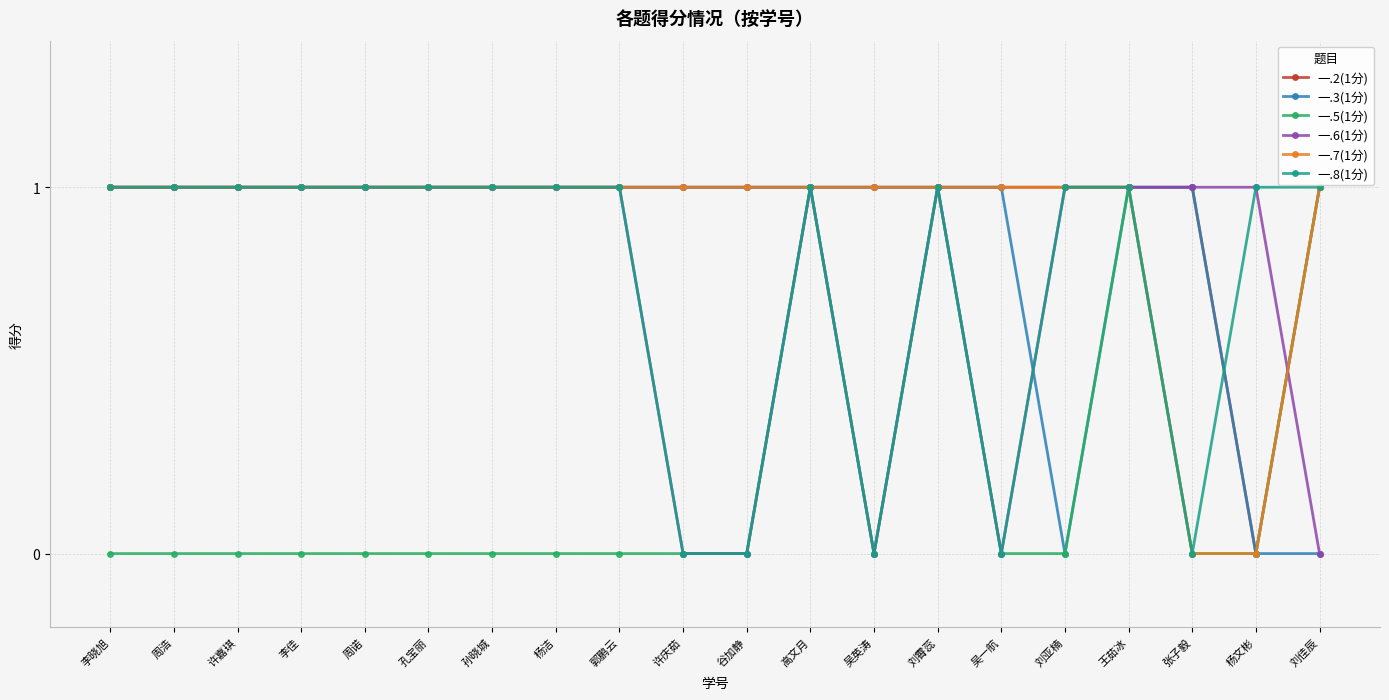

Which series changed the most between 孔宝丽 and 高文月?

一.5(1分)